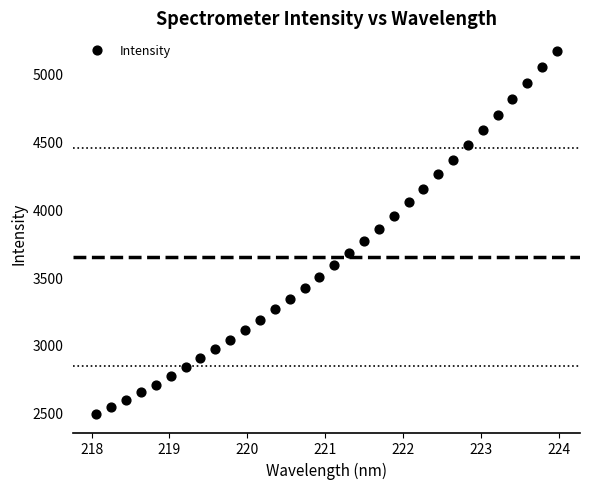

What is the range of Y values (max minus min)?

2686.0